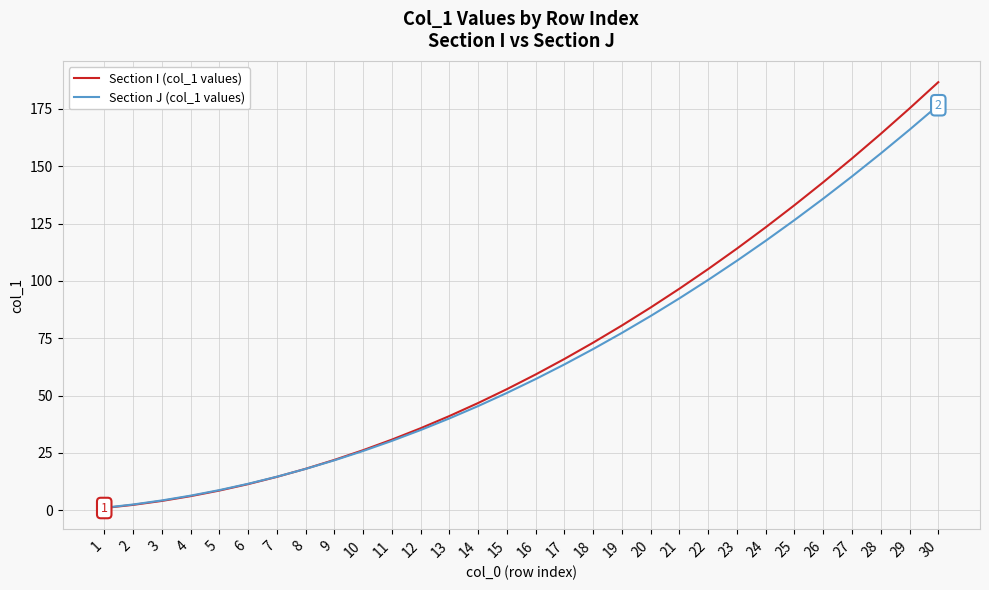

Is the value of Section I (col_1 values) at 3 greater than the value of Section J (col_1 values) at 8?

No